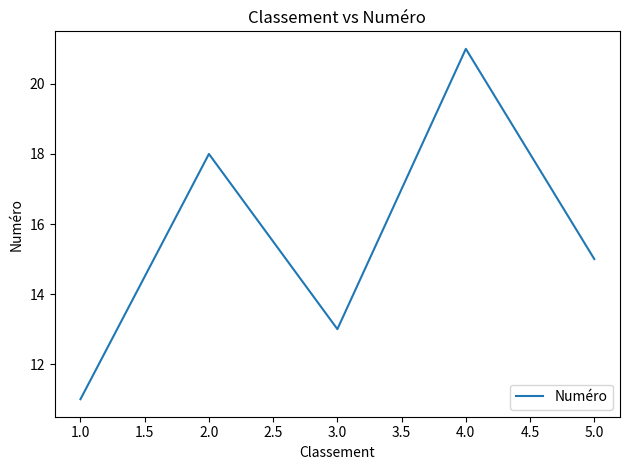

The value at 1.0 is 11. True or false?

True